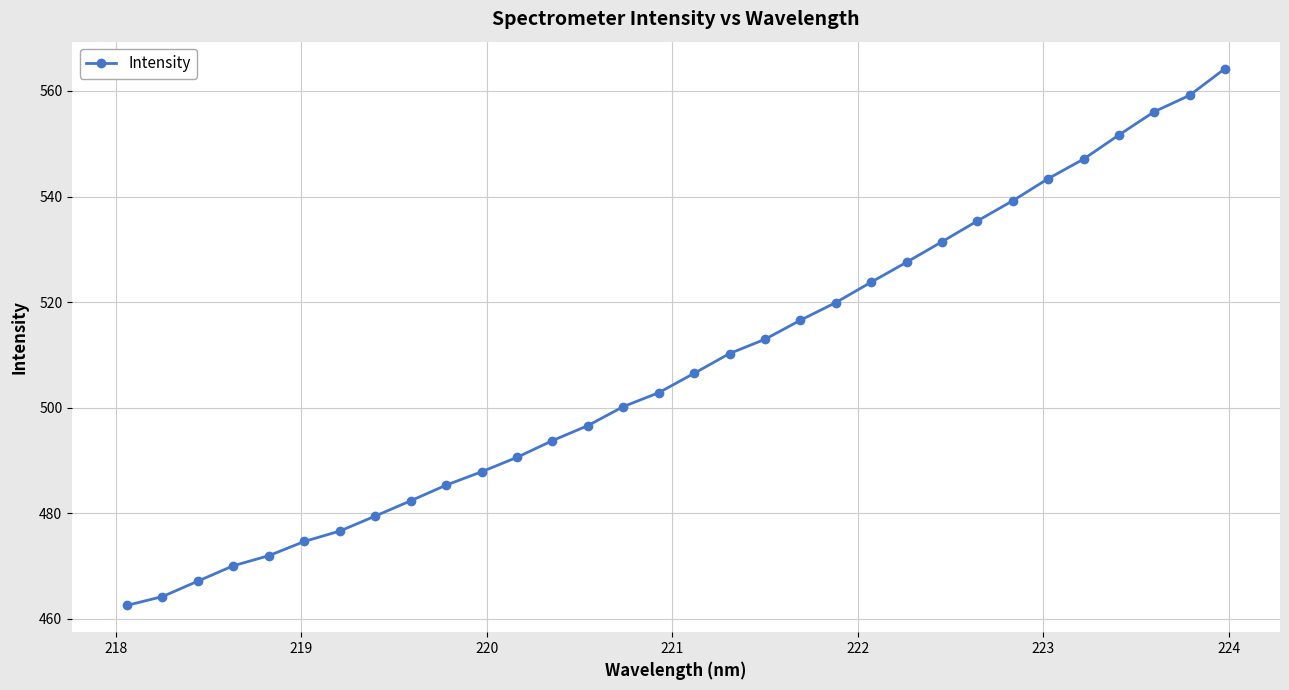

What is the value of the 11th point from the left?

487.9